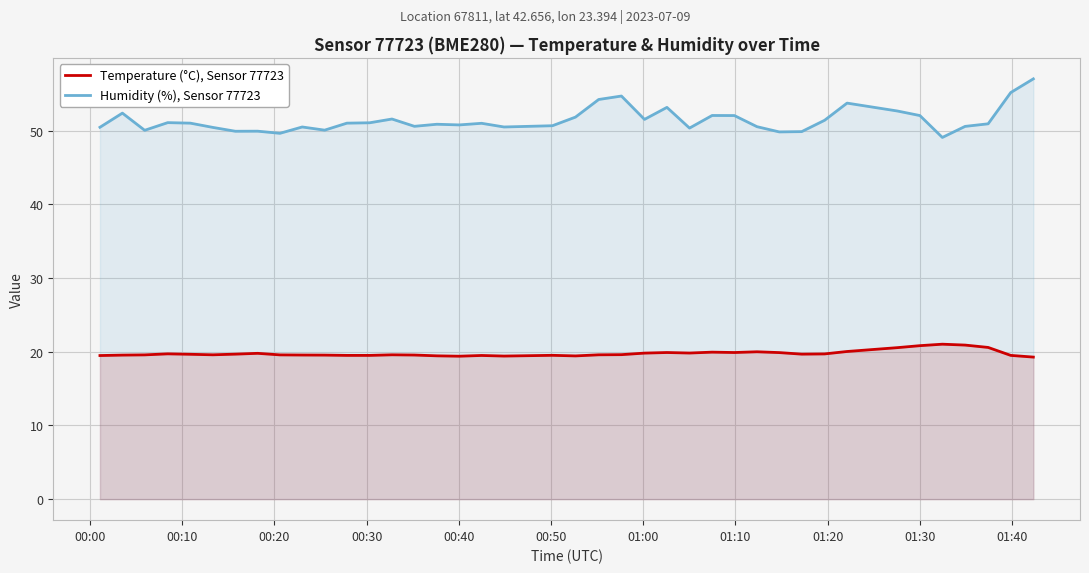

Which series has the largest total across all categories?

Humidity (%), Sensor 77723